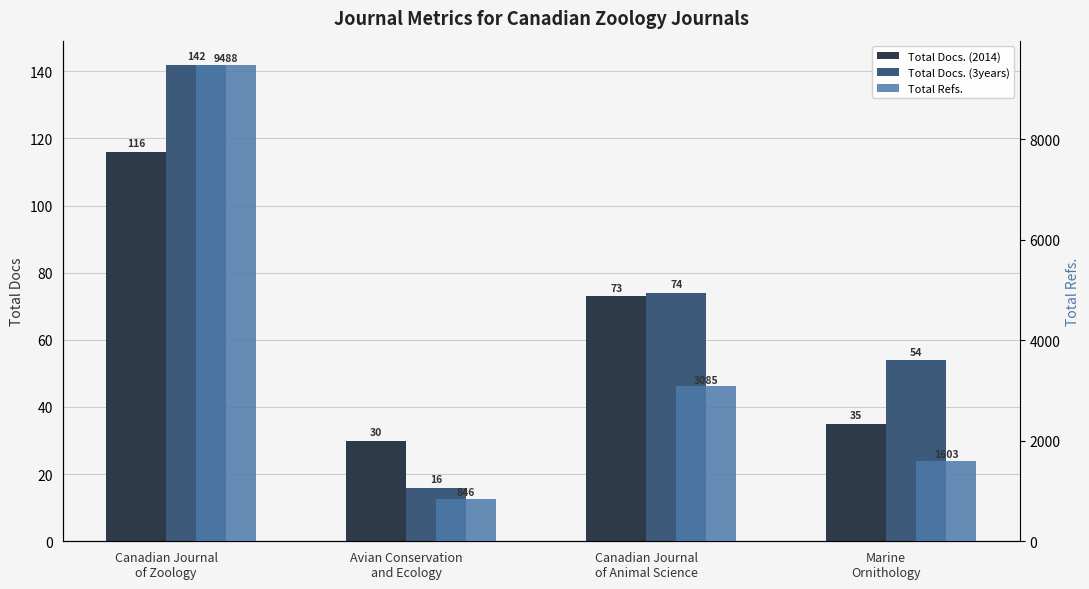

How many distinct data groups are displayed?

3